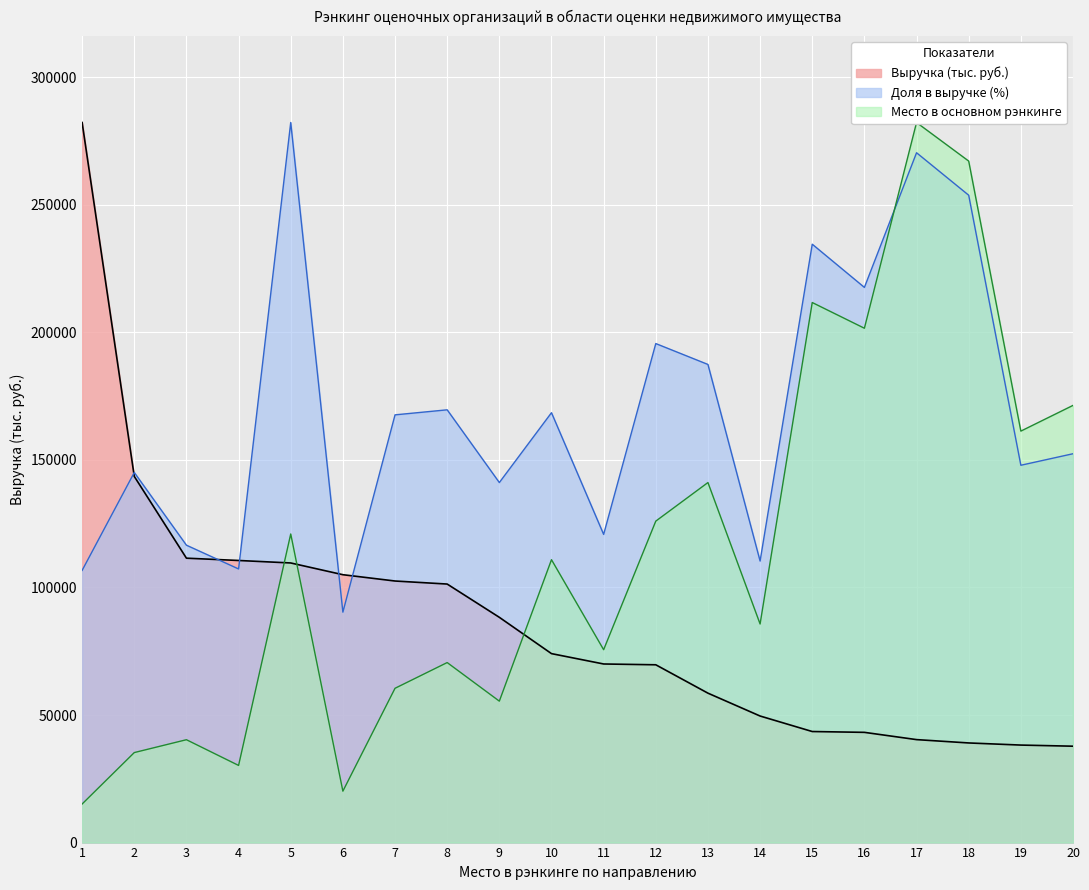

What is the difference between the highest and lowest values at 11?

50796.3